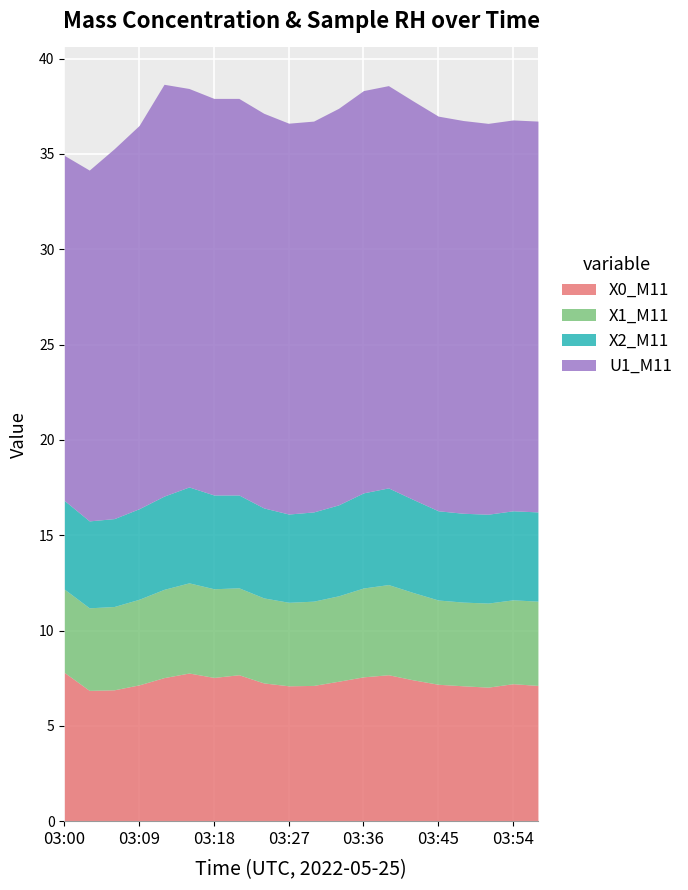

At which category is the sum across all series the highest?

03:12